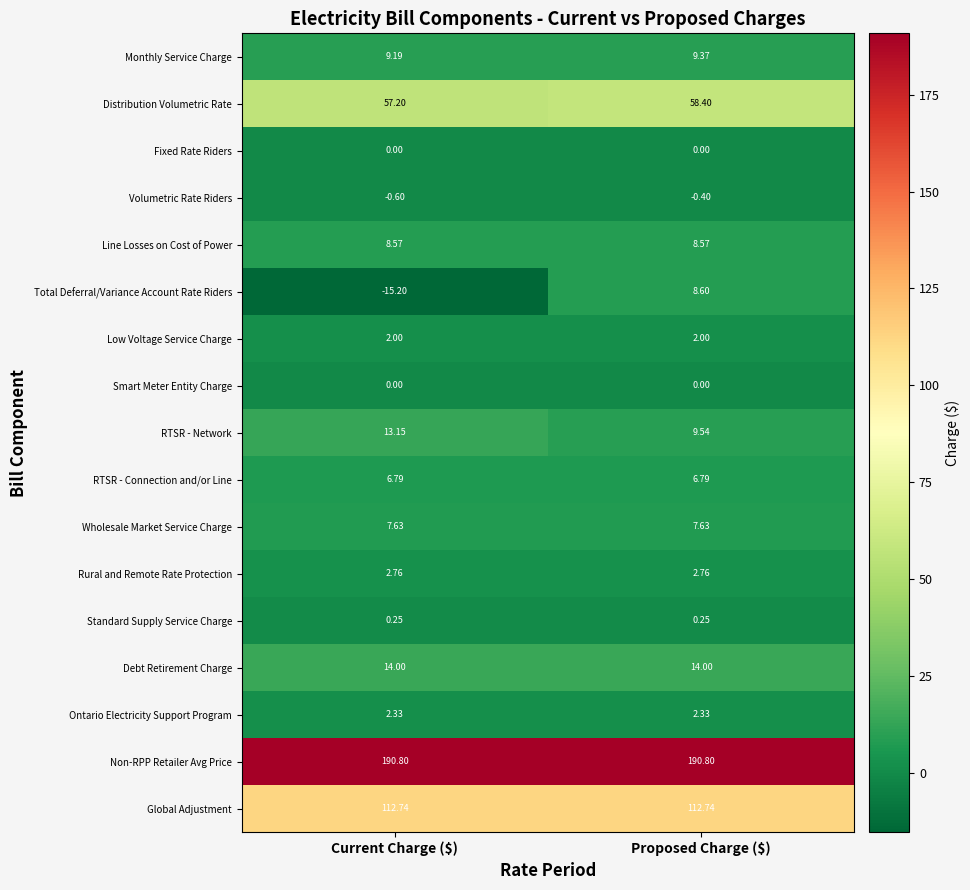

Which series has the largest total across all categories?

Non-RPP Retailer Avg Price